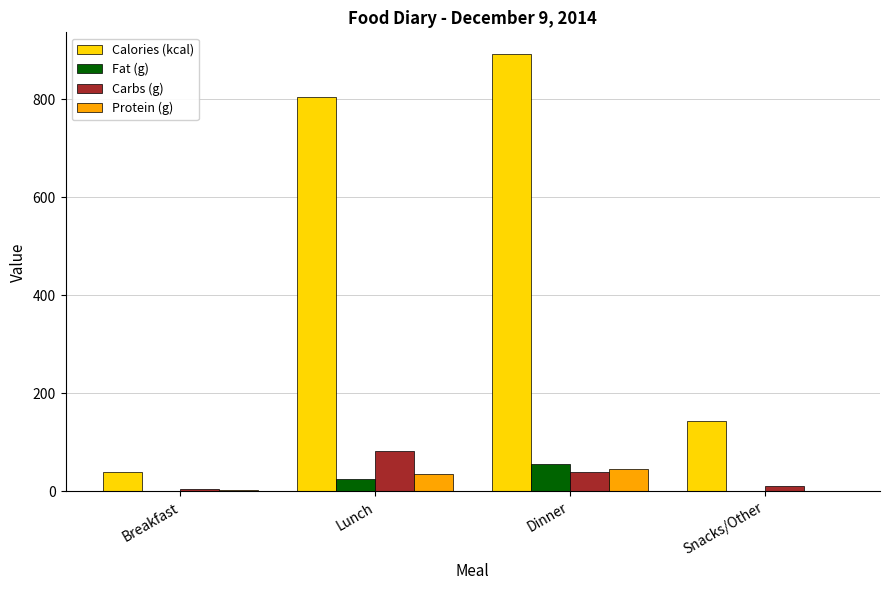

Read the Carbs (g) value at Dinner.

39.9